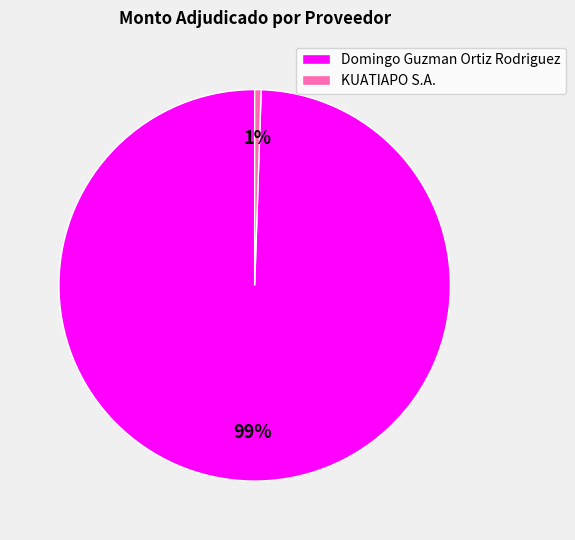

Rank the categories by value from highest to lowest.

Domingo Guzman Ortiz Rodriguez, KUATIAPO S.A.